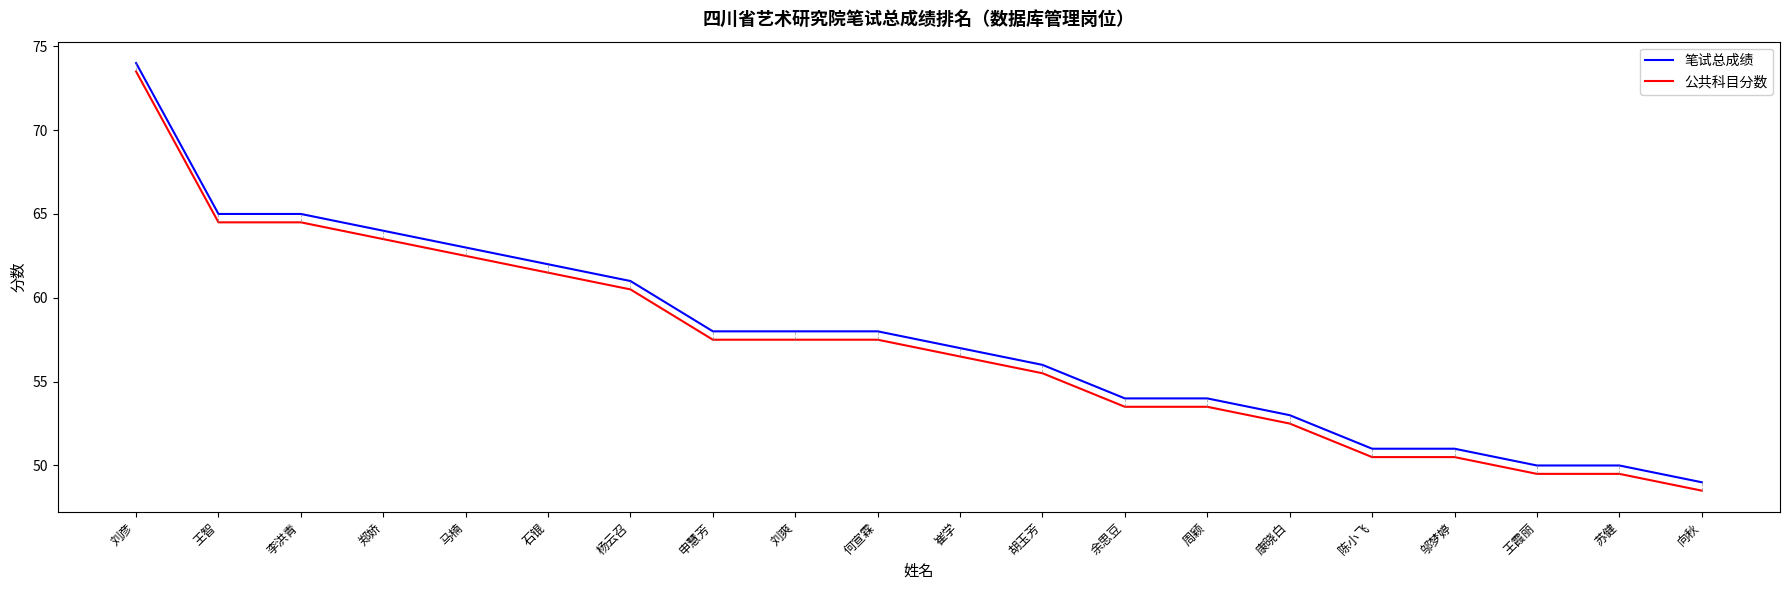

What is the total value across all series at 向秋?

97.5